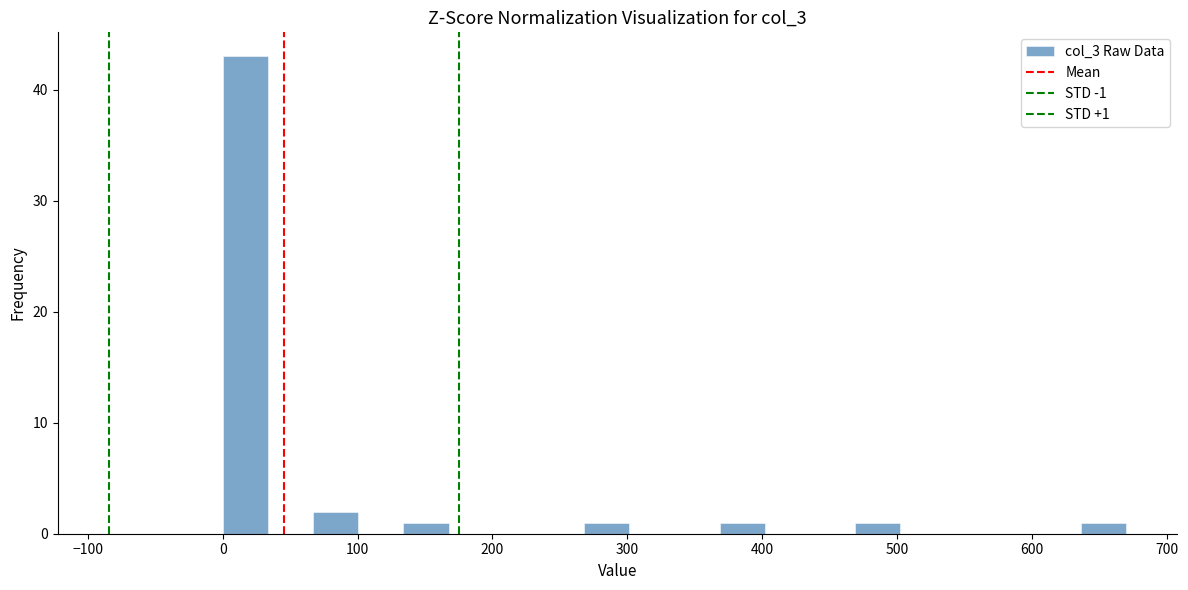

Read against the x-axis, roughly where is the centre of the tallest bar?

20